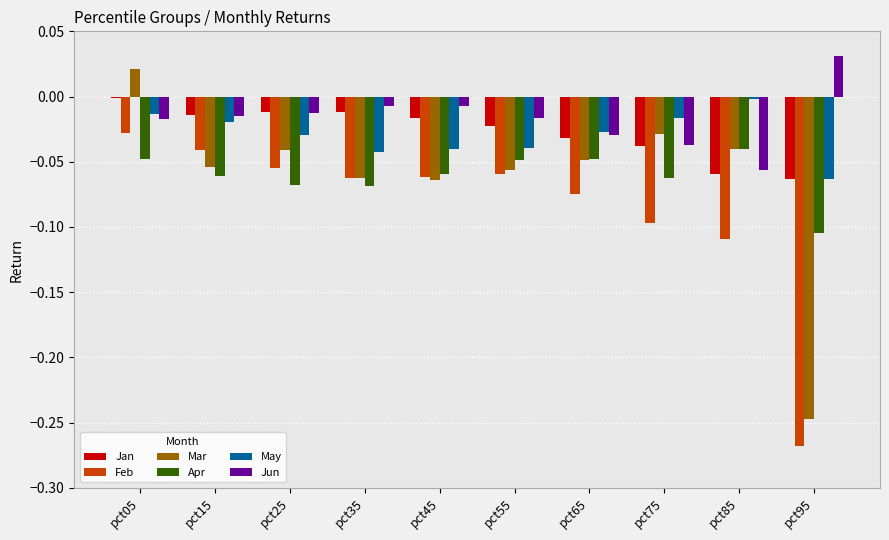

Are the bars grouped side by side (vs. stacked)?

Yes